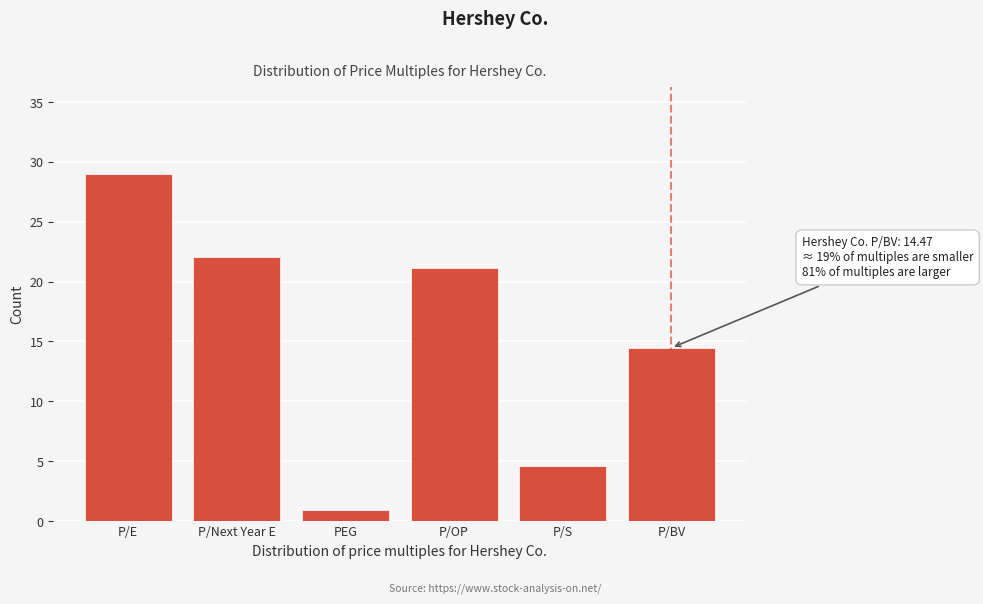

Reading left to right, transcribe all the data shown in this chart.

P/E=29.0	P/Next Year E=22.0	PEG=0.9	P/OP=21.1	P/S=4.6	P/BV=14.5